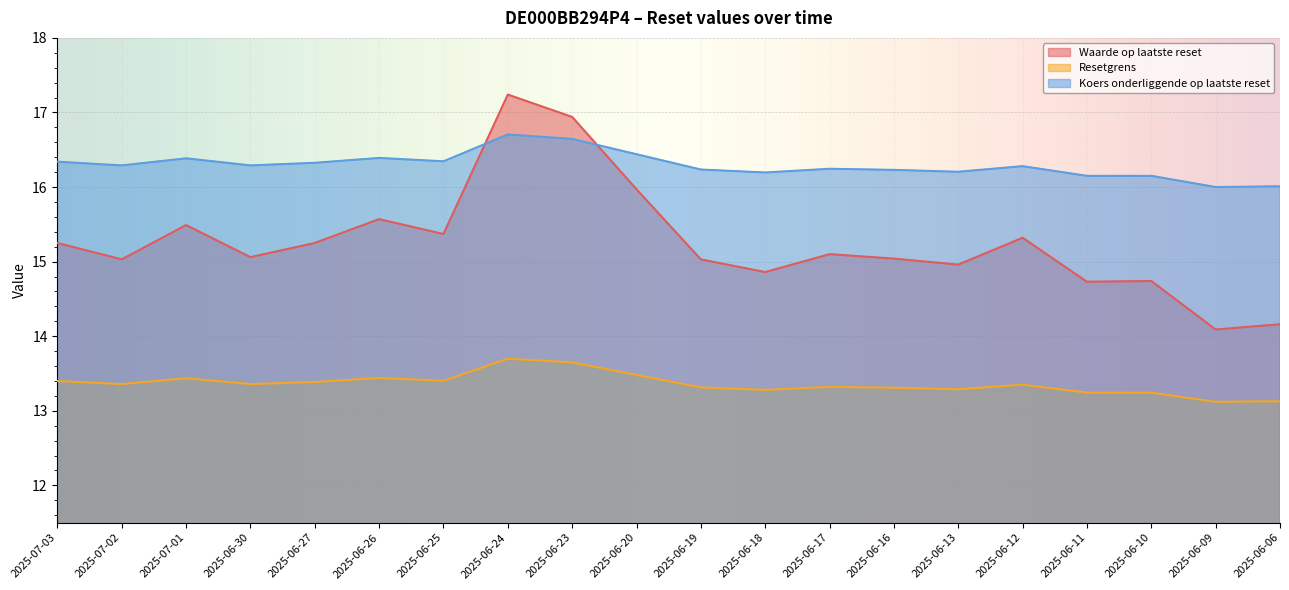

How many data points does each series have?

20